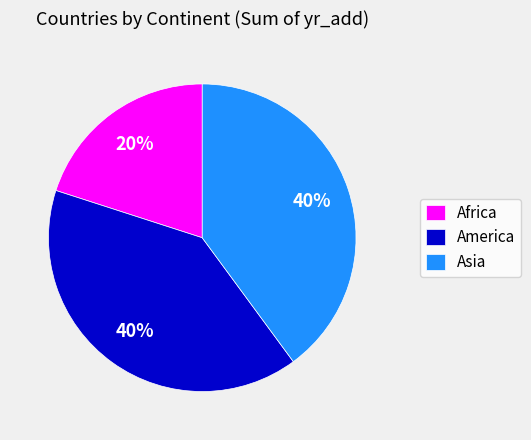

Count the number of slices in the pie.

3